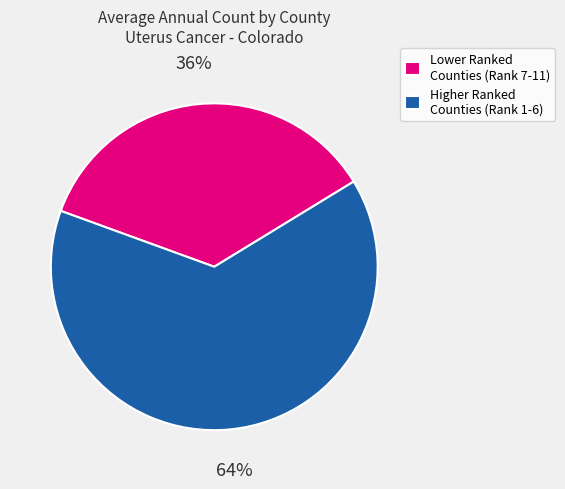

Approximately how many times larger is the value at Higher Ranked Counties (Rank 1-6) compared to Lower Ranked Counties (Rank 7-11)?

1.8